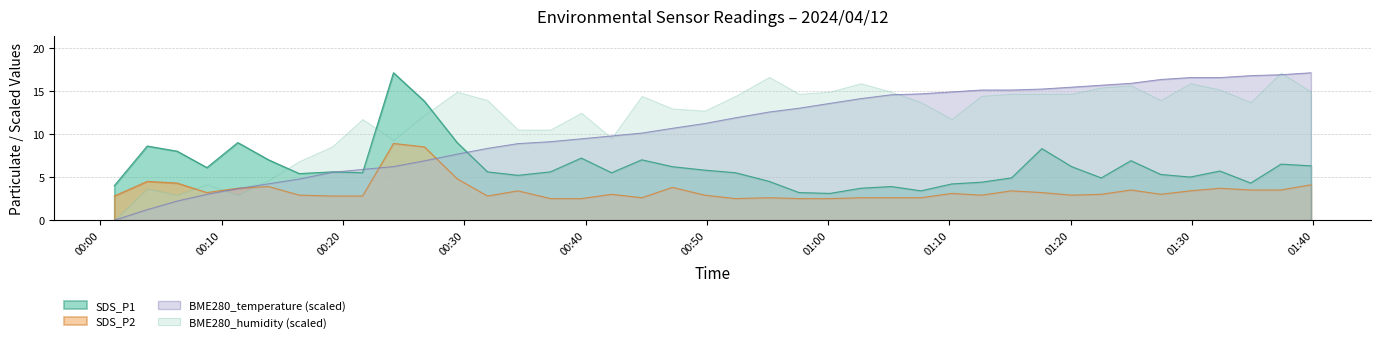

The SDS_P2 series shows 4.1 at 2024/04/12 00:52:22. True or false?

False